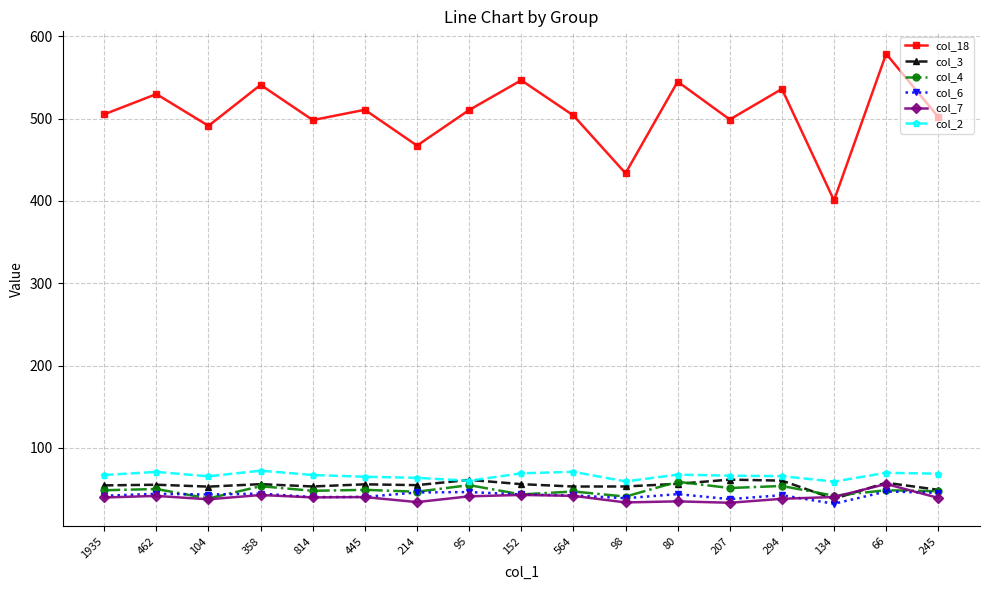

Where is the first local maximum for col_18?

462